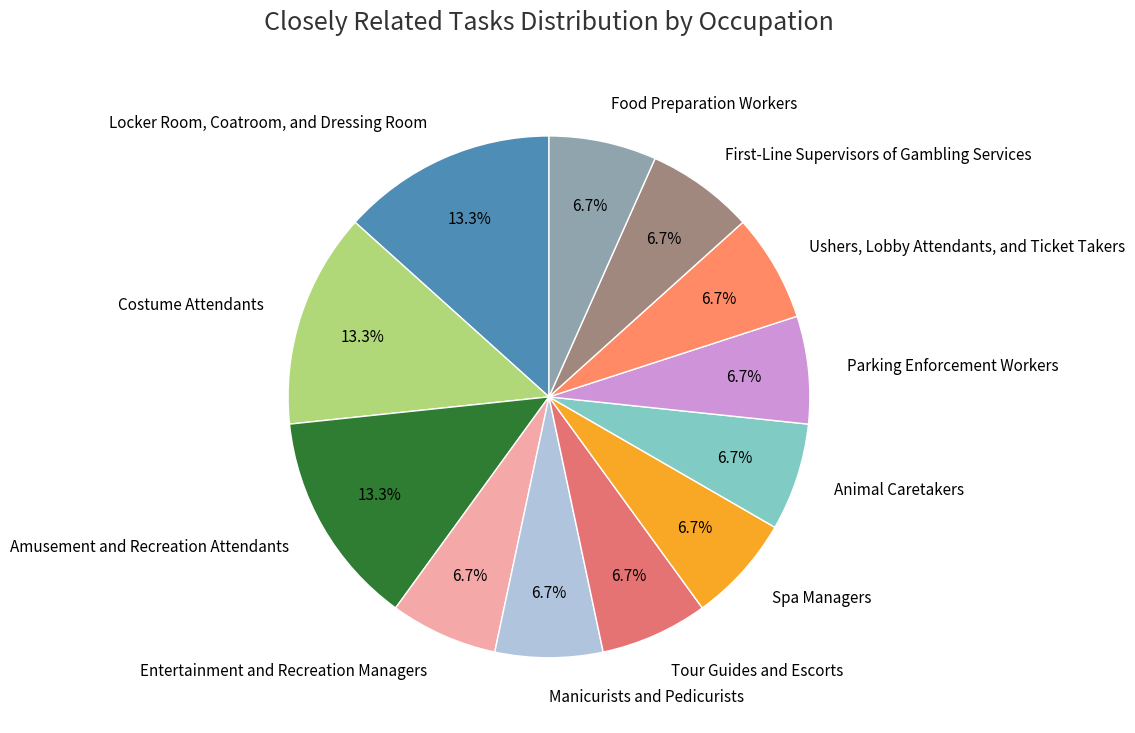

To the nearest percent, what is the average slice percentage?

8%